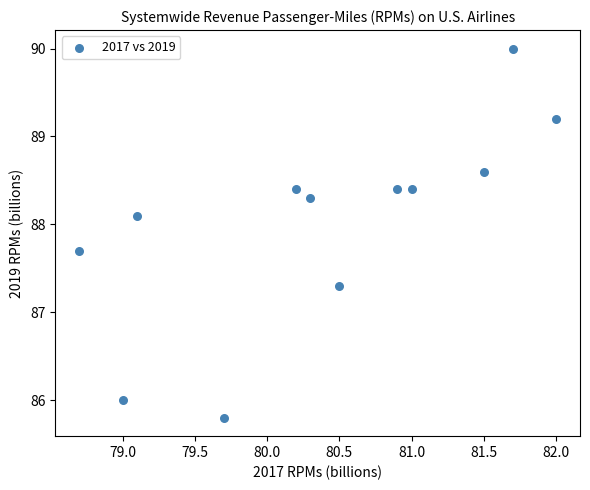

What Y value in the scatter plot is closest to 87?

87.3